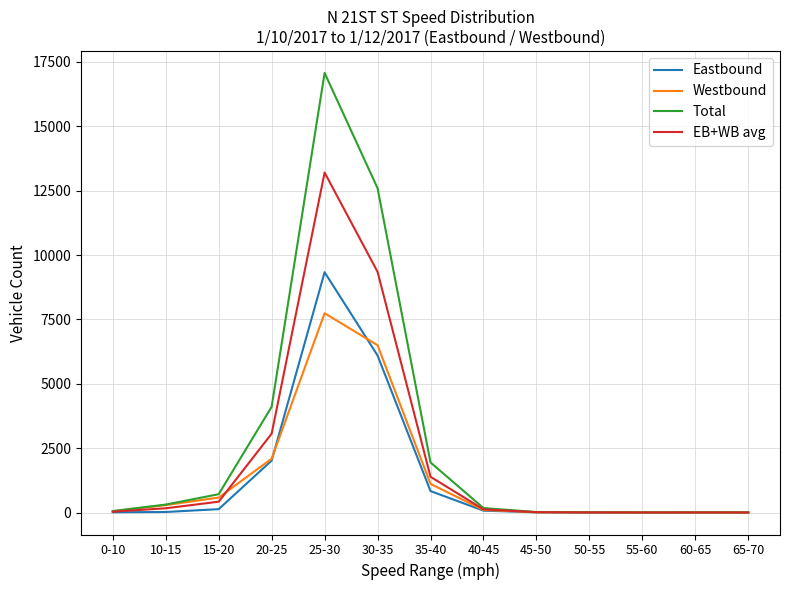

What are all the series names shown in the legend?

Eastbound, Westbound, Total, EB+WB avg